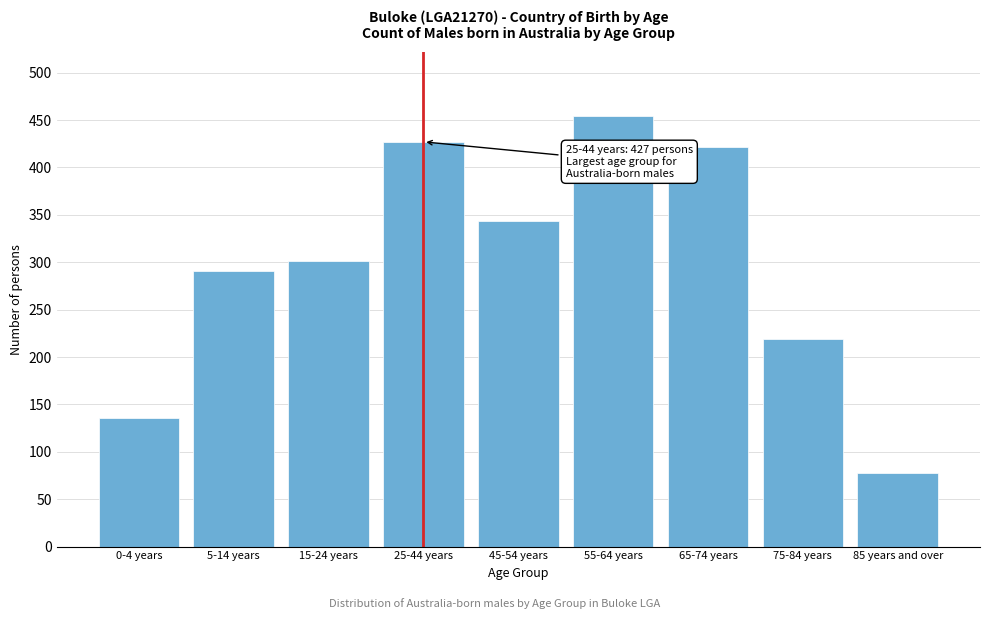

Reading left to right, list all the values displayed in this chart.

0-4 years=136	5-14 years=291	15-24 years=301	25-44 years=427	45-54 years=343	55-64 years=454	65-74 years=422	75-84 years=219	85 years and over=78